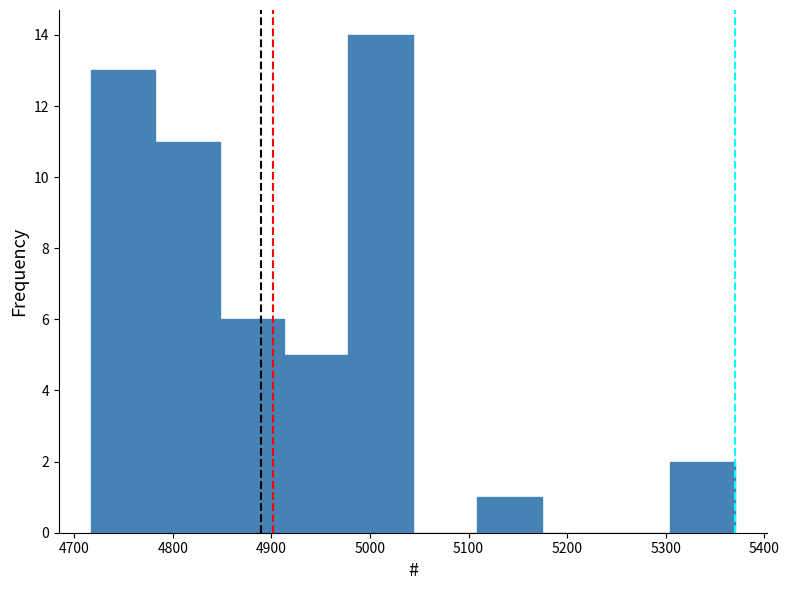

How tall is the bar that spans 5110 to 5170 on the x-axis? Neither the bar edges nor the heights are printed on the chart, so give them approximately, as read against the axes.

1